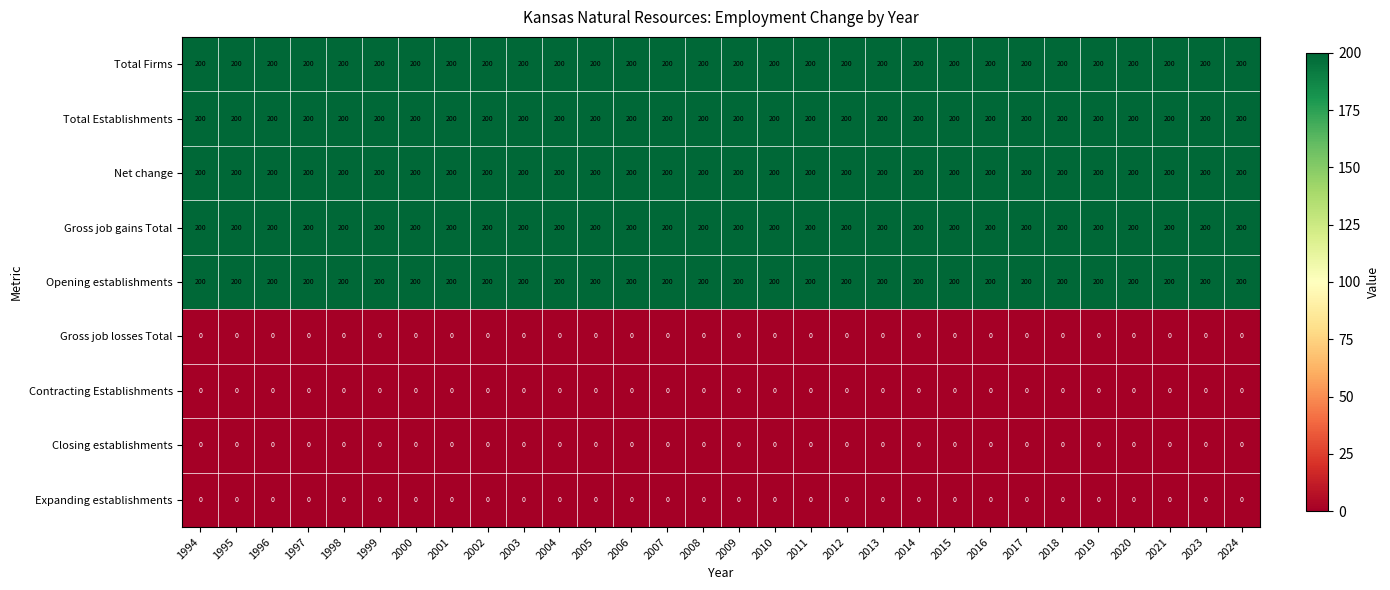

The value of Total Establishments at 1996 is 200. True or false?

True